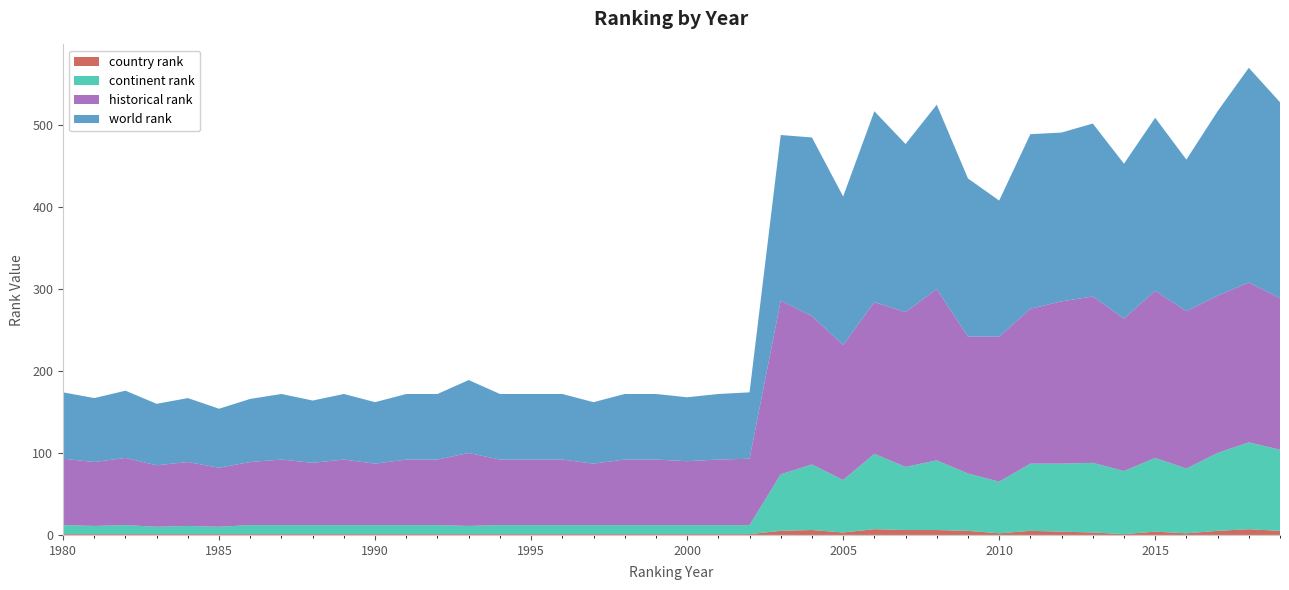

Reading right to left, what are all the values shown in this chart?

world rank: 2019=239	2018=262	2017=225	2016=185	2015=211	2014=189	2013=211	2012=206	2011=213	2010=166	2009=193	2008=225	2007=205	2006=233	2005=181	2004=218	2003=202	2002=81	2001=80	2000=78	1999=80	1998=80	1997=75	1996=80	1995=80	1994=80	1993=89	1992=80	1991=80	1990=75	1989=80	1988=76	1987=80	1986=77	1985=72	1984=78	1983=75	1982=82	1981=78	1980=81
continent rank: 2019=99	2018=106	2017=95	2016=79	2015=90	2014=77	2013=85	2012=83	2011=82	2010=63	2009=70	2008=85	2007=77	2006=92	2005=64	2004=80	2003=69	2002=11	2001=11	2000=11	1999=11	1998=11	1997=11	1996=11	1995=11	1994=11	1993=10	1992=11	1991=11	1990=11	1989=11	1988=11	1987=11	1986=11	1985=9	1984=10	1983=9	1982=11	1981=10	1980=11
country rank: 2019=5	2018=7	2017=5	2016=2	2015=4	2014=1	2013=3	2012=4	2011=5	2010=2	2009=5	2008=6	2007=6	2006=7	2005=3	2004=6	2003=5	2002=1	2001=1	2000=1	1999=1	1998=1	1997=1	1996=1	1995=1	1994=1	1993=1	1992=1	1991=1	1990=1	1989=1	1988=1	1987=1	1986=1	1985=1	1984=1	1983=1	1982=1	1981=1	1980=1
historical rank: 2019=185	2018=195	2017=192	2016=192	2015=204	2014=186	2013=203	2012=198	2011=189	2010=177	2009=167	2008=209	2007=189	2006=185	2005=165	2004=181	2003=212	2002=81	2001=80	2000=78	1999=80	1998=80	1997=75	1996=80	1995=80	1994=80	1993=89	1992=80	1991=80	1990=75	1989=80	1988=76	1987=80	1986=77	1985=72	1984=78	1983=75	1982=82	1981=78	1980=81